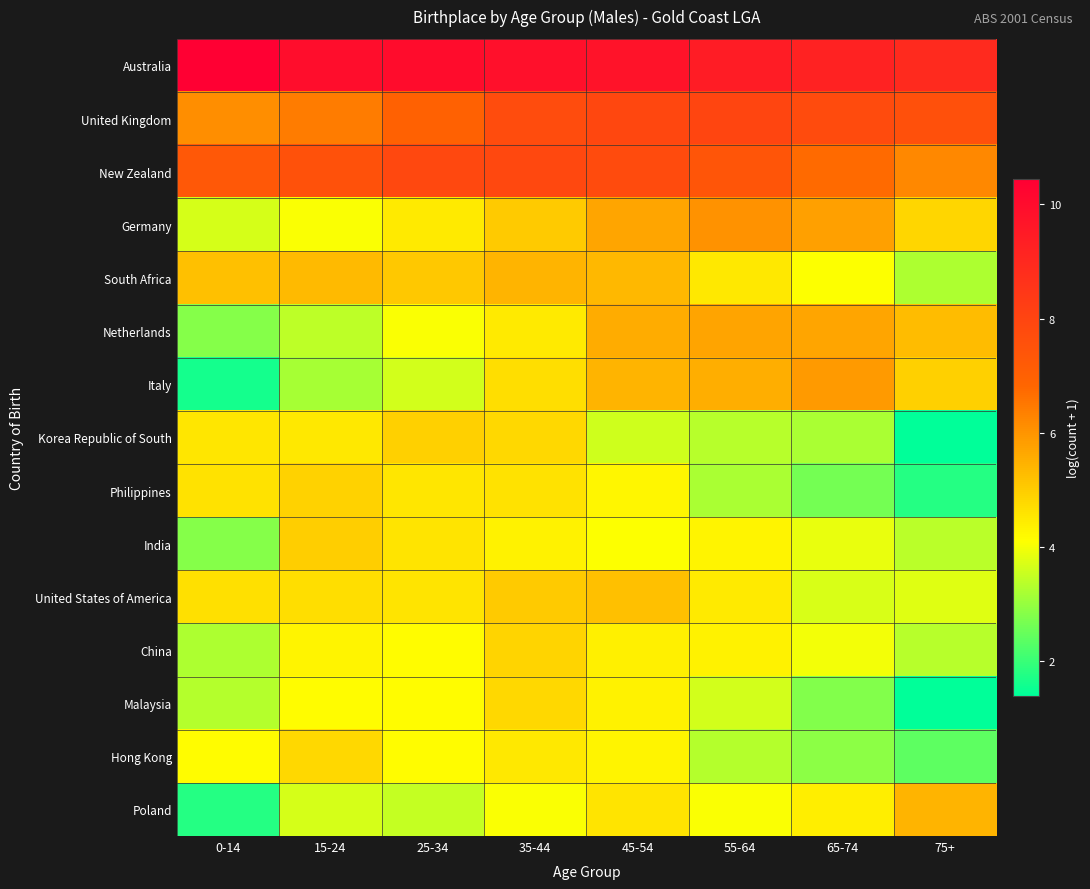

Which series has the largest total across all categories?

Australia